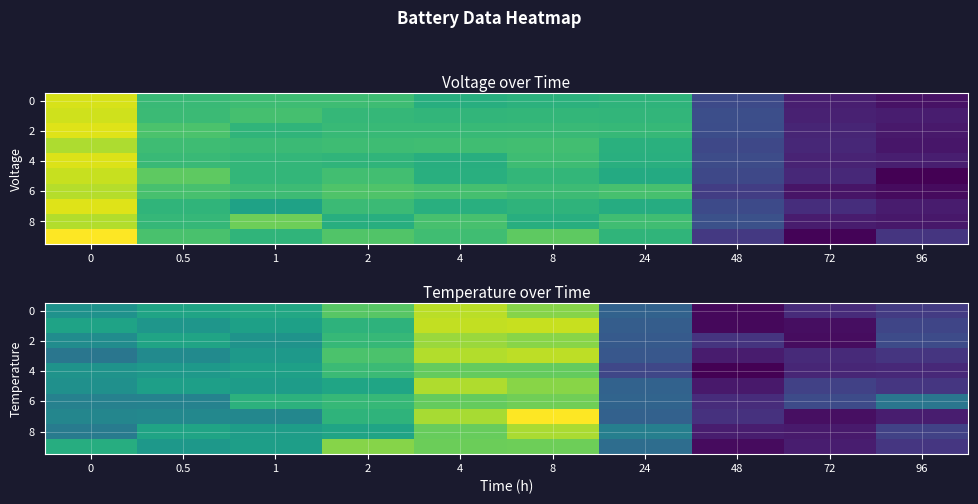

What is the maximum value shown in the chart?

22.1